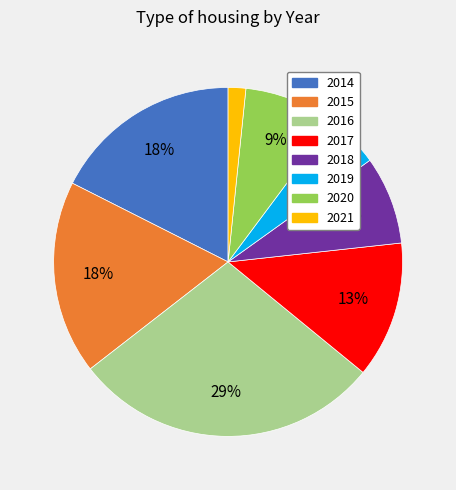

To the nearest percent, what percentage of the pie is 2014?

18%